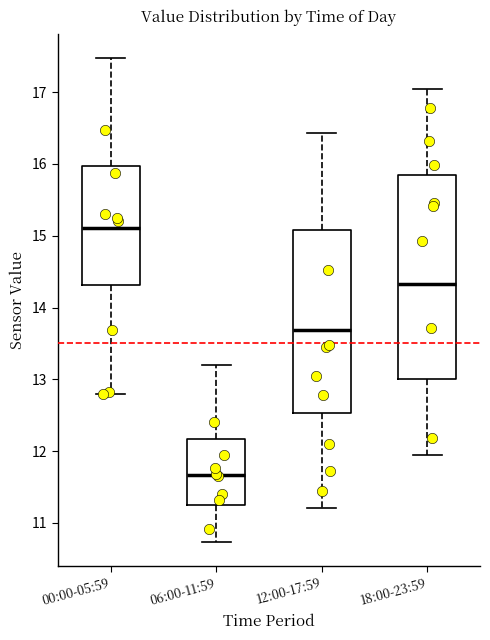

Reading left to right, transcribe this box plot: for each box, give where its median line is, the range the box spans, and where its two whiskers end, as read against the y-axis. The values are not printed on the chart, so give them approximately, as read against the axis.

00:00-05:59: median 15.1, box 14.3 to 16.0, whiskers 12.8 to 17.5
06:00-11:59: median 11.7, box 11.3 to 12.2, whiskers 10.7 to 13.2
12:00-17:59: median 13.7, box 12.5 to 15.1, whiskers 11.2 to 16.4
18:00-23:59: median 14.3, box 13.0 to 15.8, whiskers 12.0 to 17.1